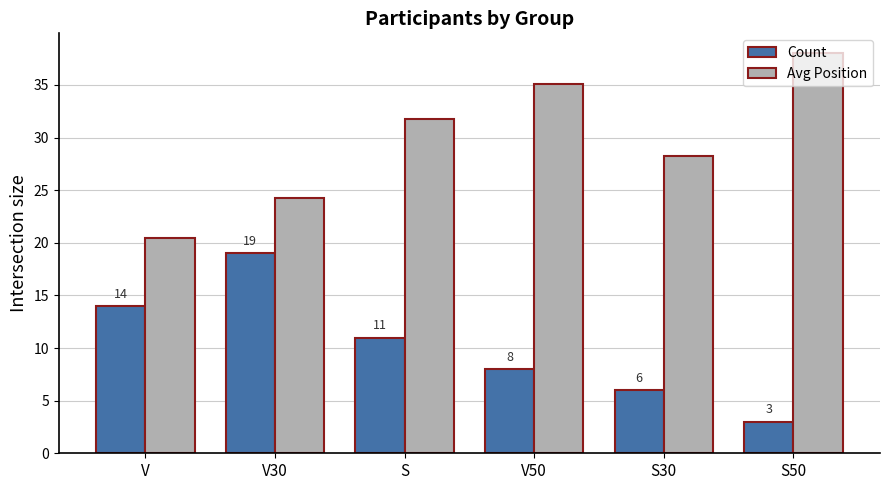

The Count series shows 11.0 at S. True or false?

True